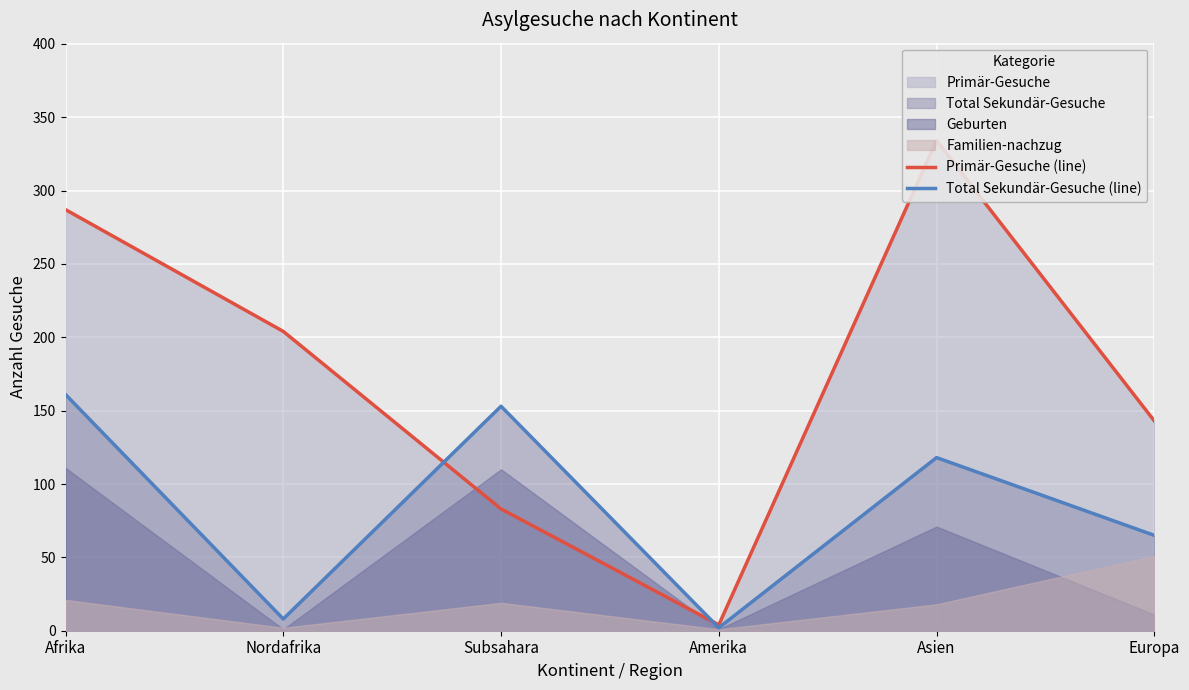

Reading left to right, transcribe all the data shown in this chart.

Primär-Gesuche (line): Afrika=287	Nordafrika=204	Subsahara=83	Amerika=4	Asien=334	Europa=143
Total Sekundär-Gesuche (line): Afrika=161	Nordafrika=8	Subsahara=153	Amerika=2	Asien=118	Europa=65